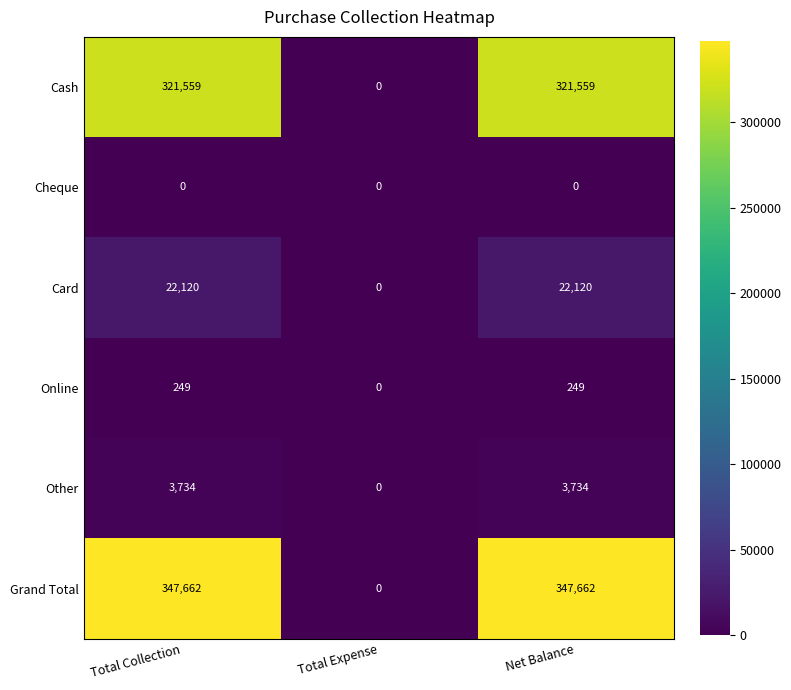

True or false: Card has a value of 0 at Total Expense.

True